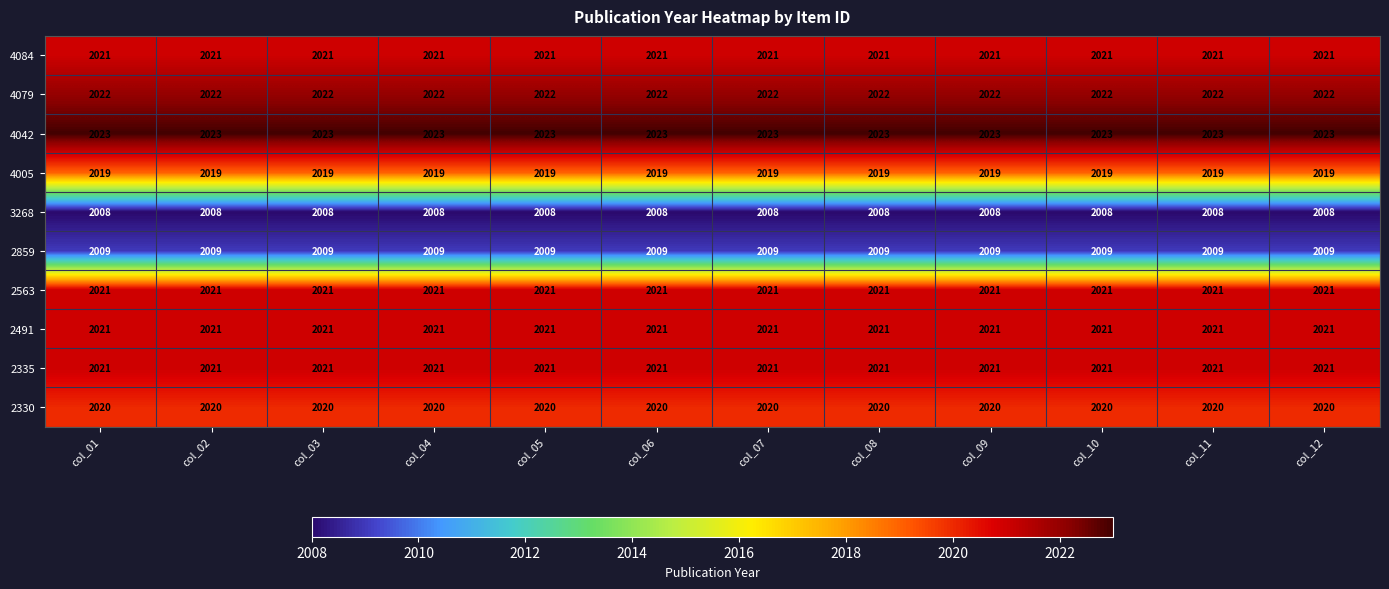

What is the difference between the highest and lowest values at col_10?

15